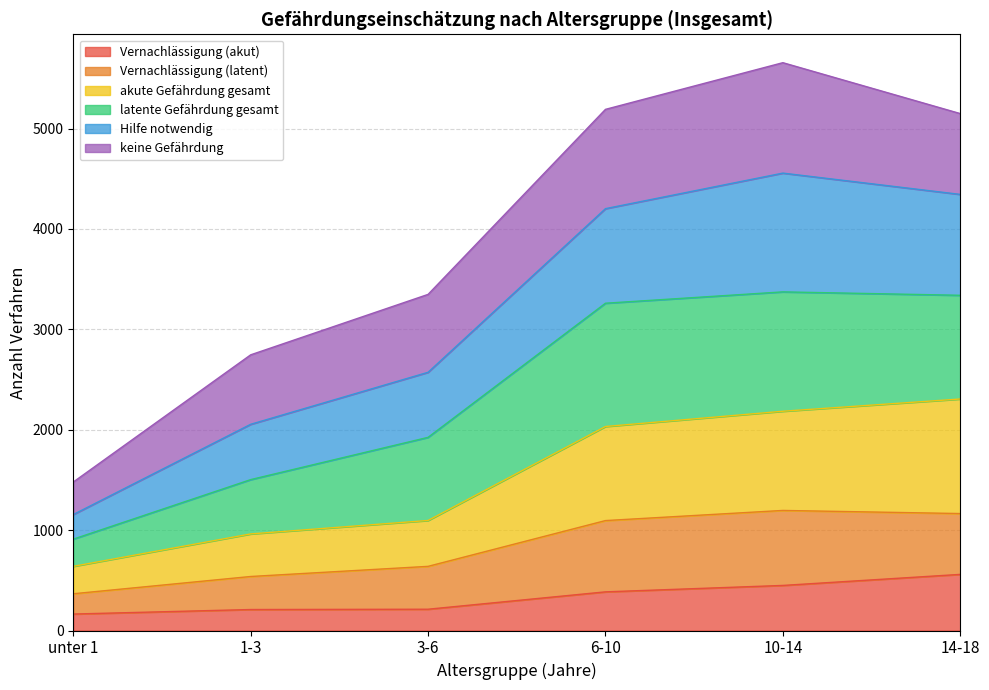

What is the lowest value of the Vernachlässigung (akut) series?

164